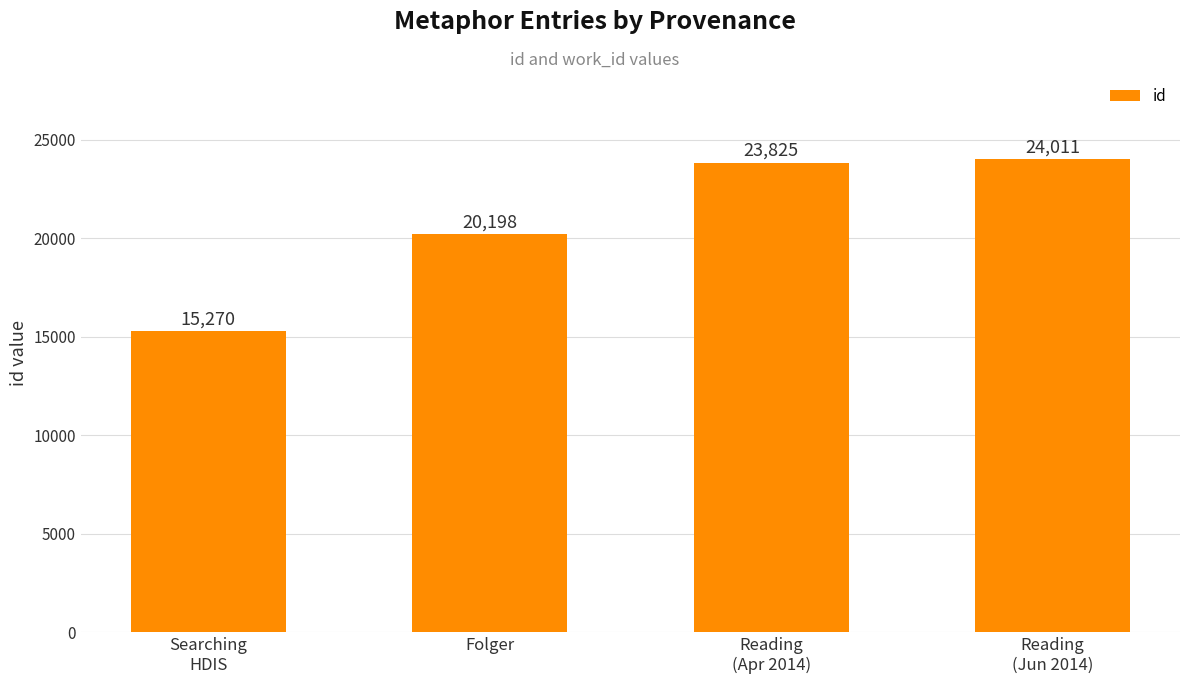

What position from the right is Searching
HDIS?

4